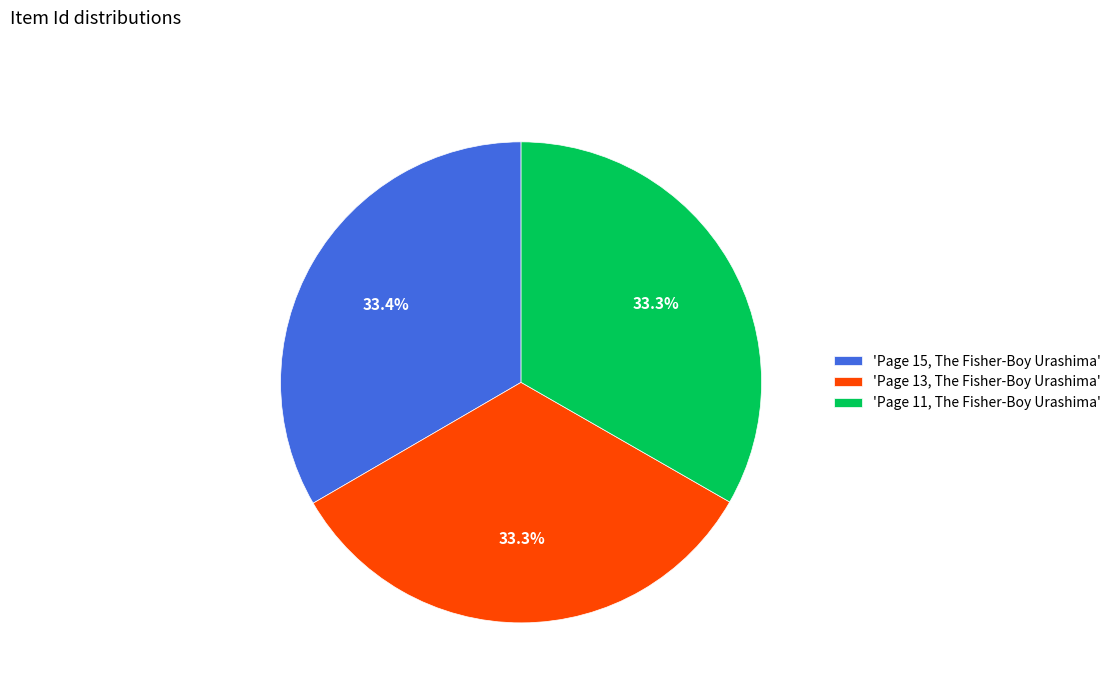

What portion of the pie excludes 'Page 11, The Fisher-Boy Urashima'?

66.7%